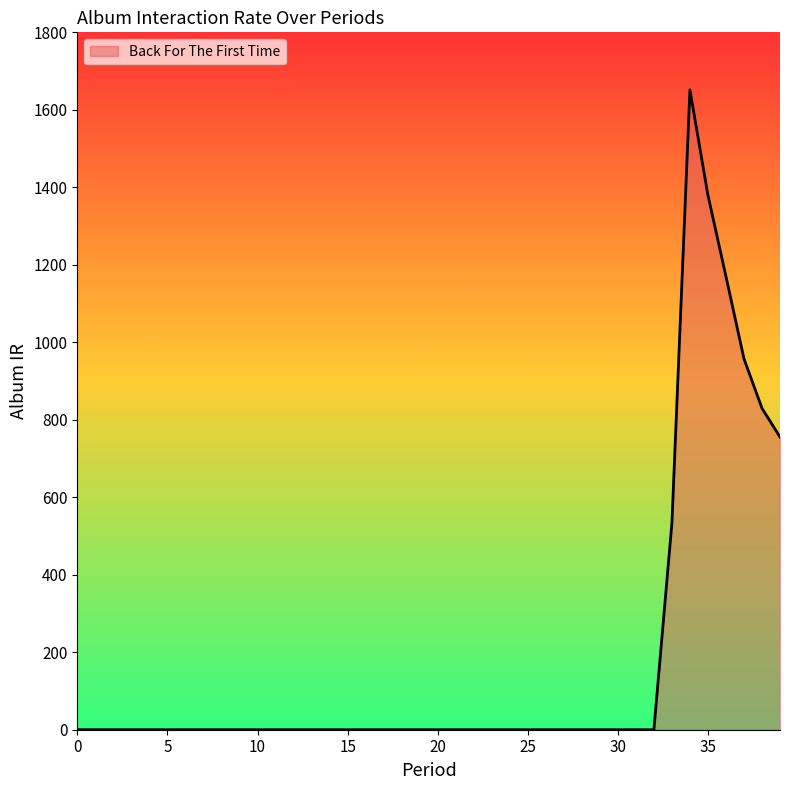

What is the difference between the maximum and minimum values?

1651.5